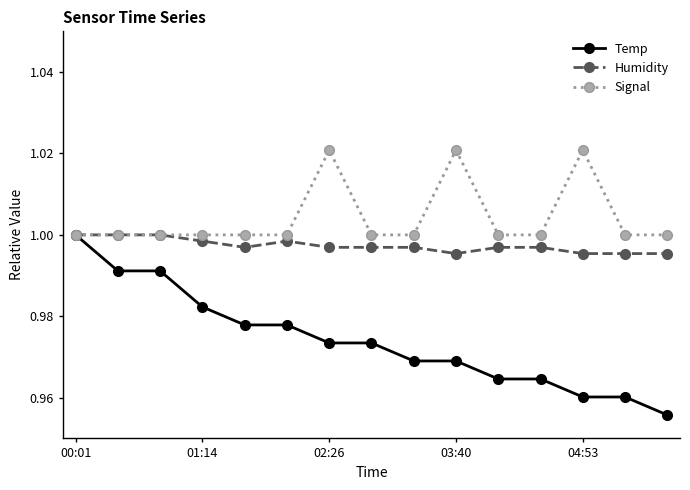

True or false: Humidity and Temp intersect in this chart.

False